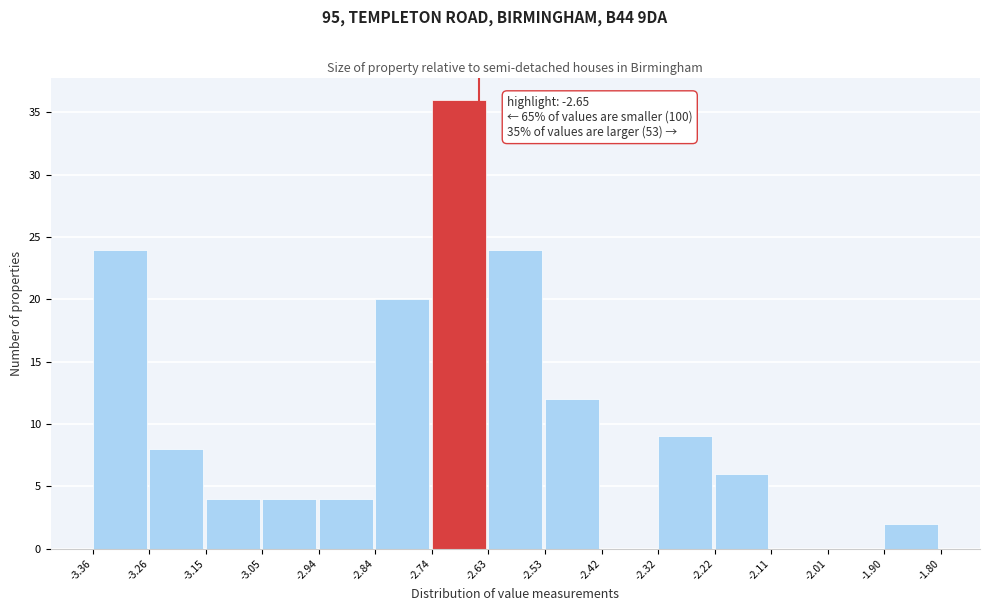

Which range on the x-axis has the tallest bar?

-2.74 to -2.63